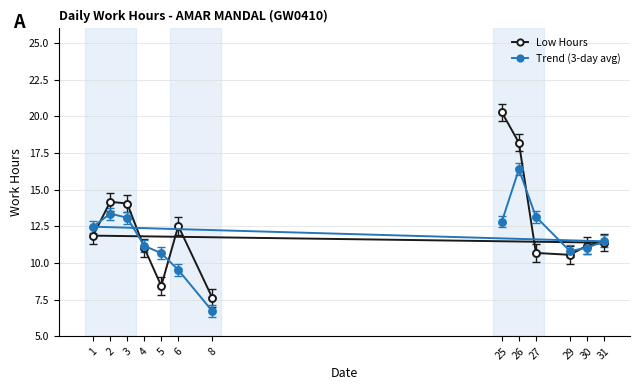

True or false: Trend (3-day avg) has more than 2 interior local peaks.

False